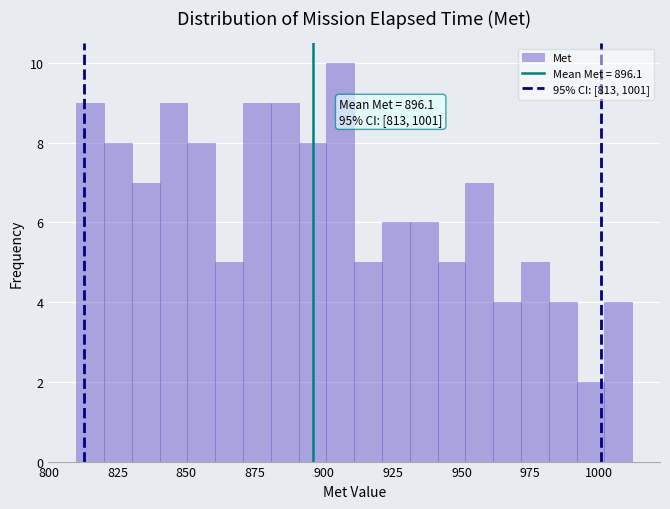

Read against the x-axis, roughly where is the centre of the tallest bar?

905